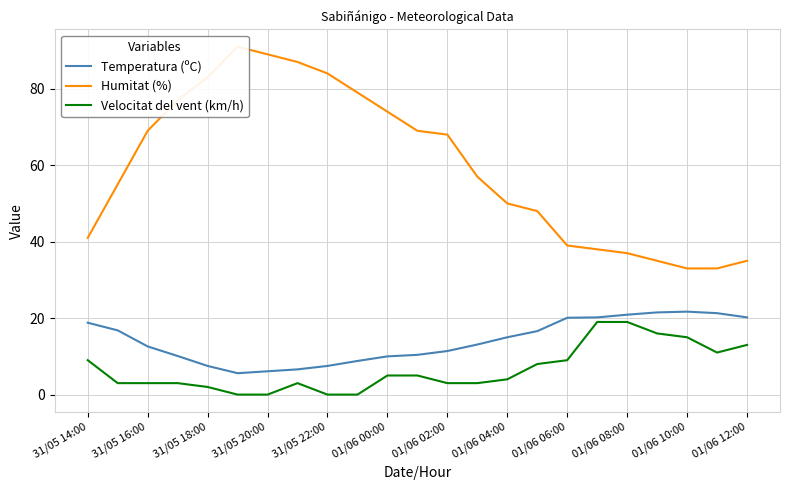

True or false: Temperatura (ºC) has a value of 5.9 at 01/06 08:00.

False